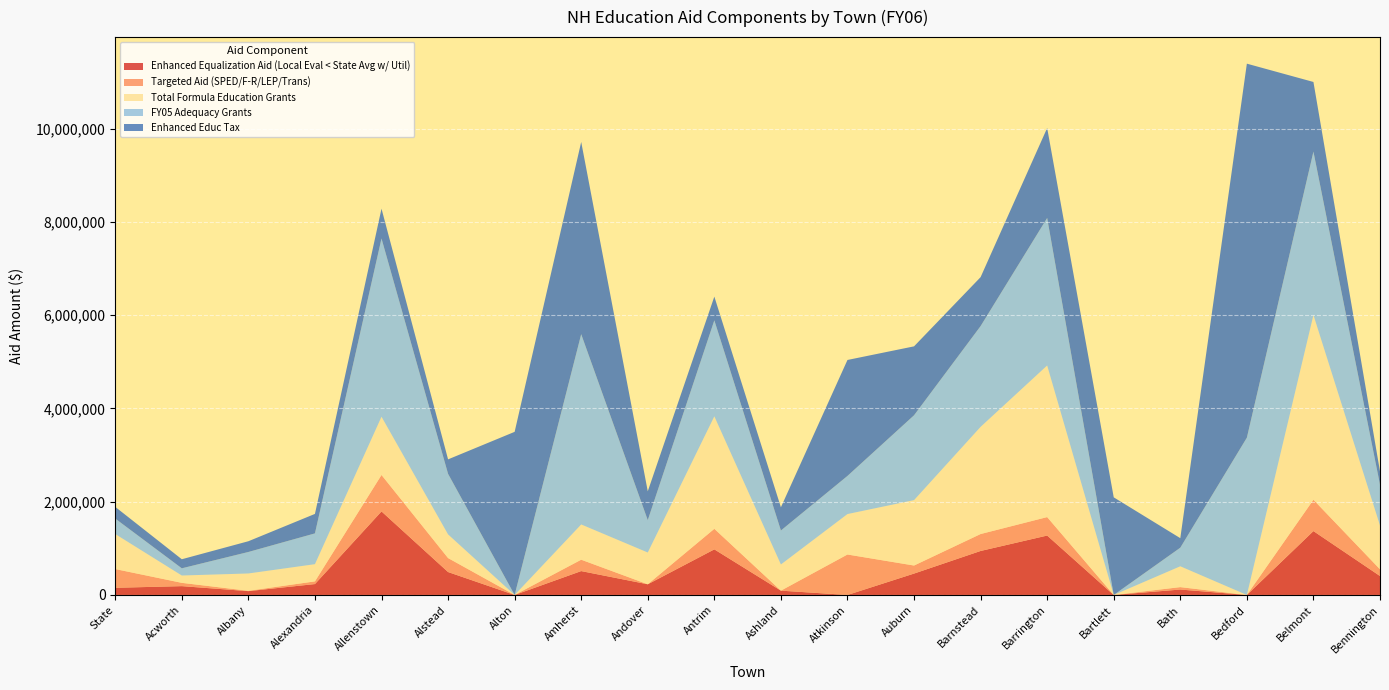

Reading left to right, transcribe all the data shown in this chart.

Enhanced Equalization Aid (Local Eval < State Avg w/ Util): 153800	189200	82187	233758	1791318	491584	0	512068	229048	977702	92497	0	458672	943372	1273924	0	116267	0	1369646	406209
Targeted Aid (SPED/F-R/LEP/Trans): 401751	70599	7169	57413	781432	299423	0	243916	0	440666	0	867442	172492	363116	395946	0	51858	0	671747	144206
Total Formula Education Grants: 751062	157355	371488	368973	1248922	507598	0	755984	681397	2411844	561513	867442	1402392	2298113	3250783	0	446778	0	3961612	938898
FY05 Adequacy Grants: 331599	154446	460844	660144	3821672	1298605	0	4079563	694301	2058765	728262	817594	1819002	2160375	3162439	0	398553	3372780	3502925	875539
Enhanced Educ Tax: 250394	194110	230125	417540	638884	310243	3497317	4121243	617423	507966	497446	2486112	1477856	1049399	1928522	2092986	204136	8018791	1493323	283359